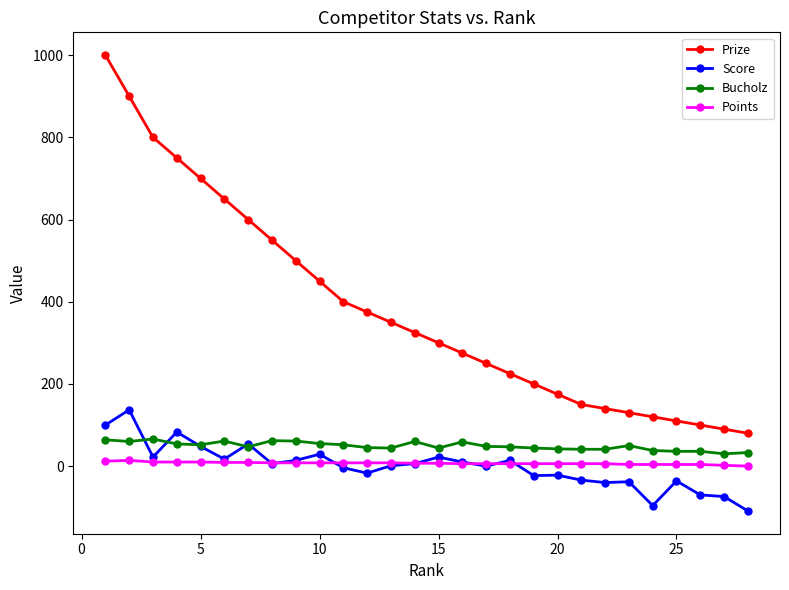

True or false: Score and Prize cross at least once.

False